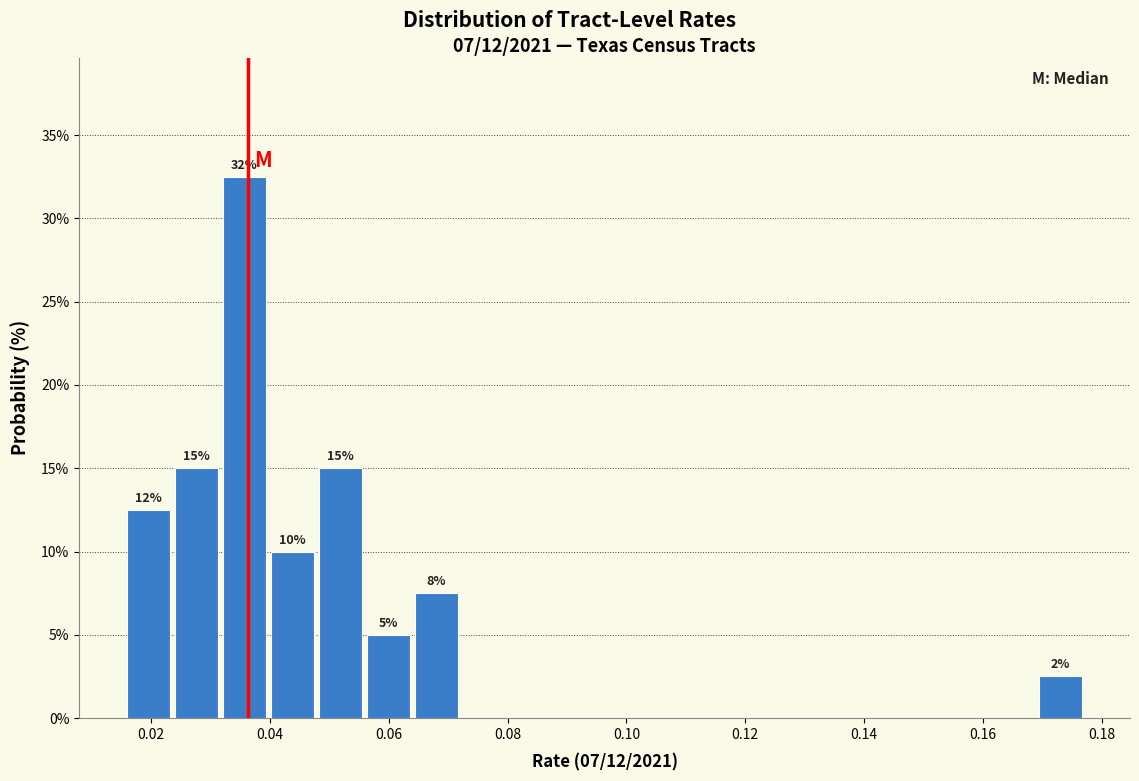

Which range on the x-axis has the tallest bar?

0.032 to 0.040